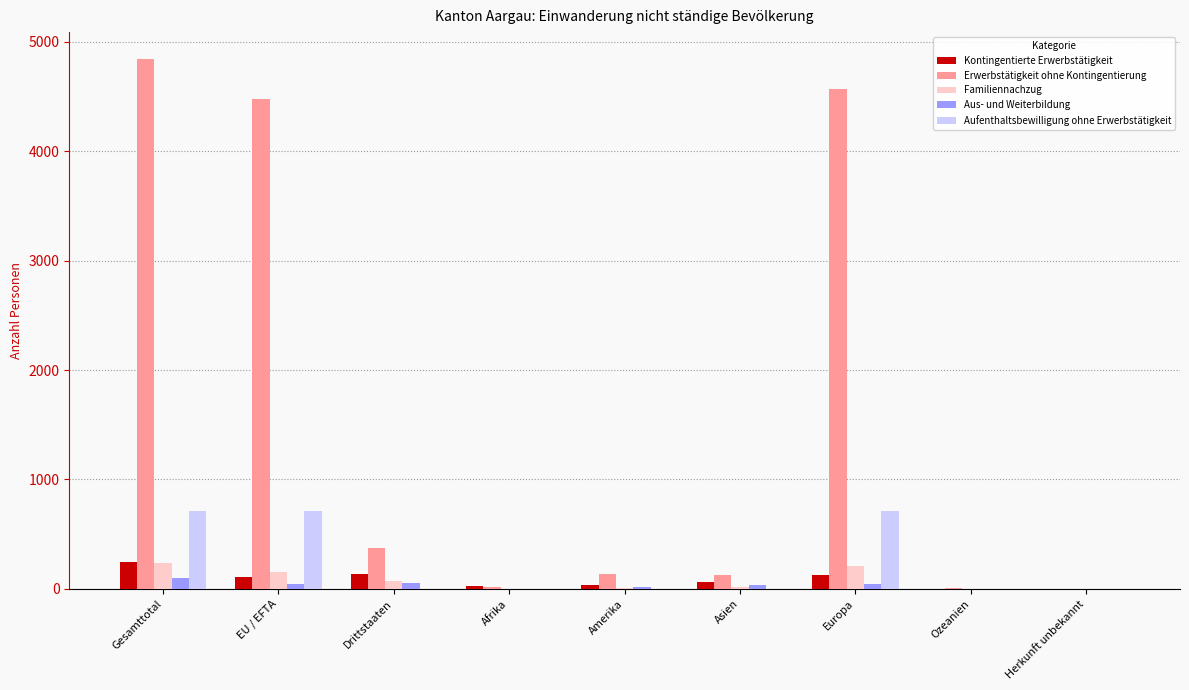

True or false: Aufenthaltsbewilligung ohne Erwerbstätigkeit has a value of -254 at Afrika.

False